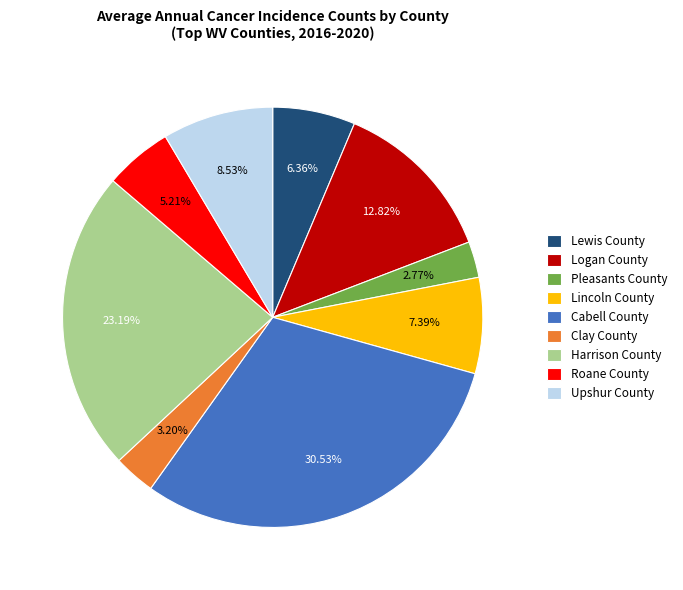

Is Harrison County the majority of the pie?

No